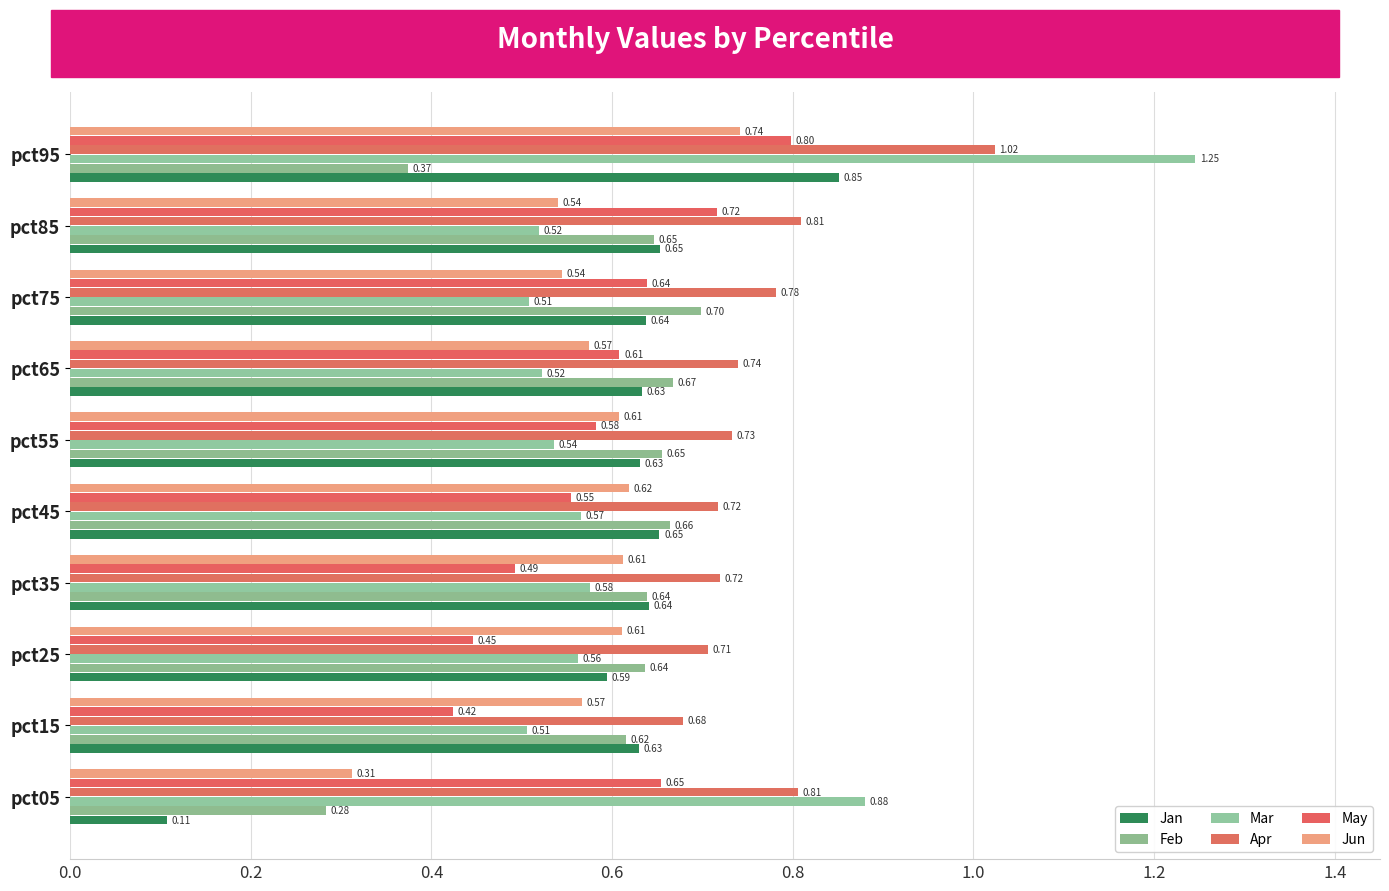

List the labels in order of May value, smallest first.

pct15, pct25, pct35, pct45, pct55, pct65, pct75, pct05, pct85, pct95